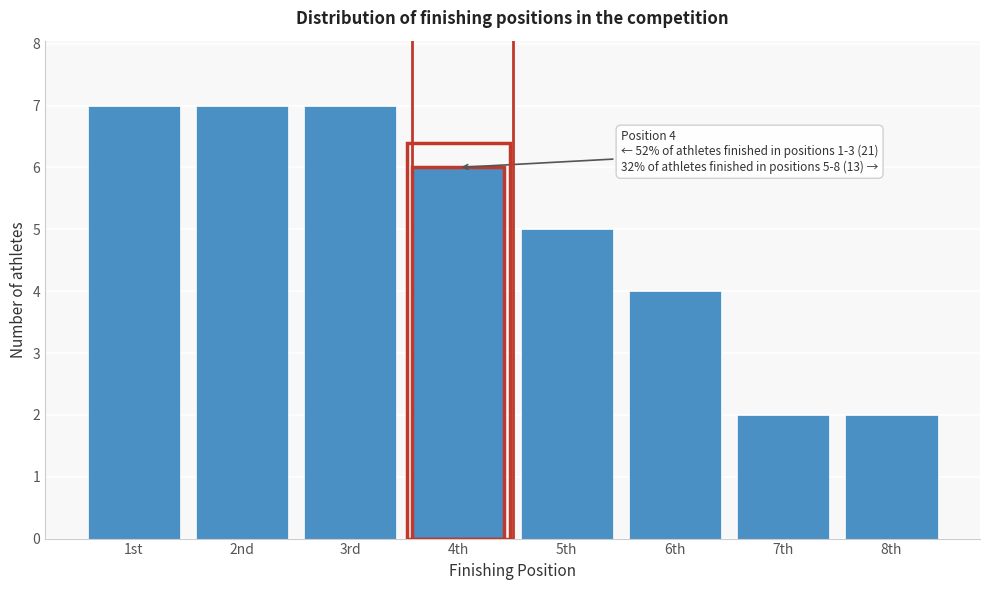

Reading left to right, list all the values displayed in this chart.

7	7	7	6	5	4	2	2